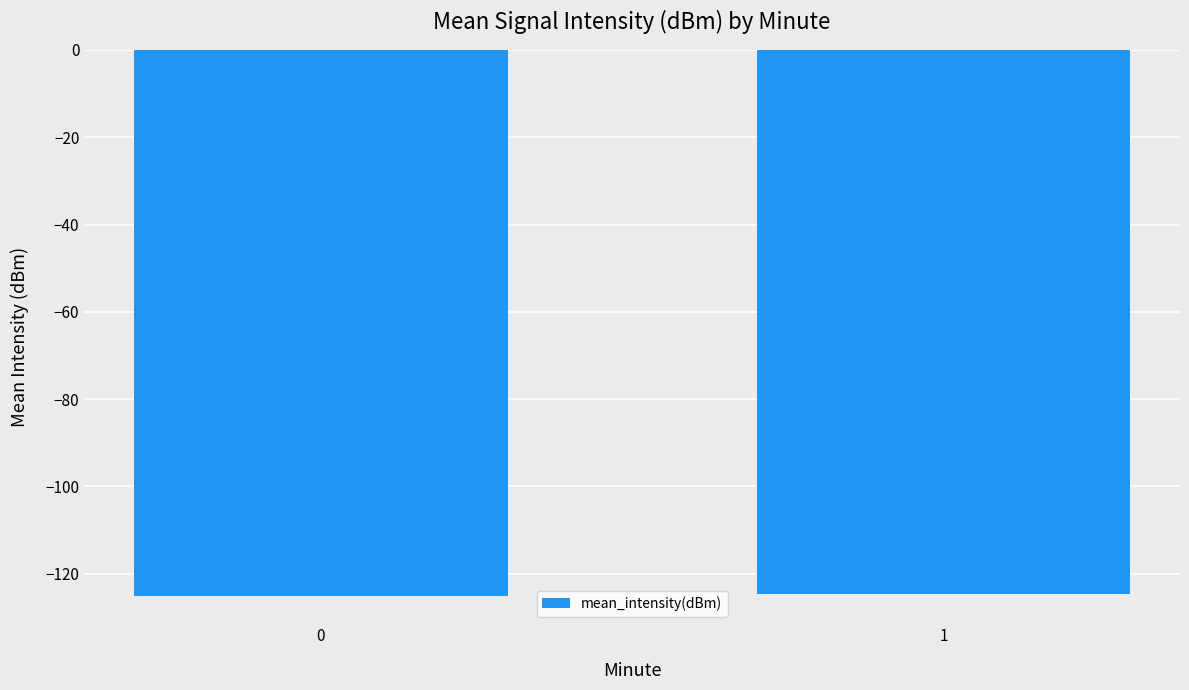

True or false: the data shows -66.4 at 1.

False